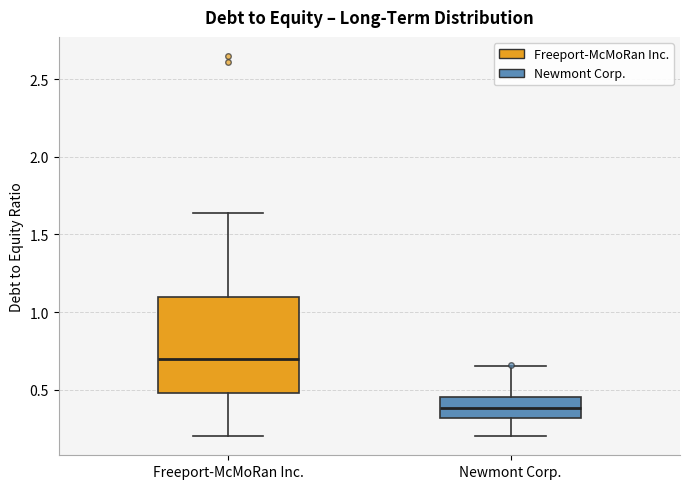

Reading left to right, read every box against the y-axis: the position of its median line, the range the box covers, and the ends of its whiskers. The values are not printed on the chart, so give them approximately, as read against the axis.

Freeport-McMoRan Inc.: median 0.70, box 0.50 to 1.10, whiskers 0.20 to 1.65
Newmont Corp.: median 0.40, box 0.30 to 0.45, whiskers 0.20 to 0.65